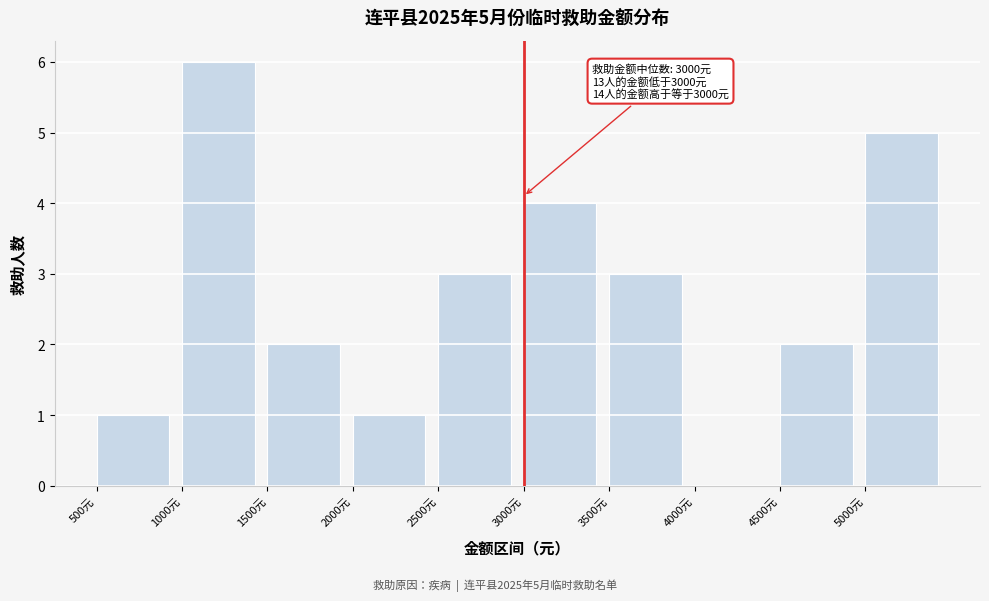

Which range on the x-axis has the tallest bar?

1000 to 1500